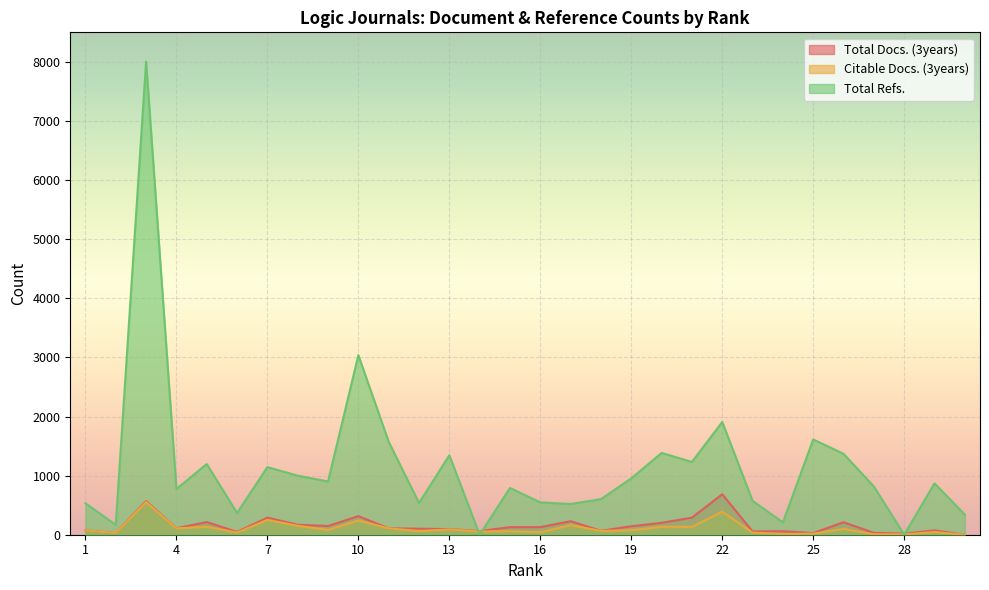

What is the difference between the maximum and minimum values in the Total Docs. (3years) series?

684